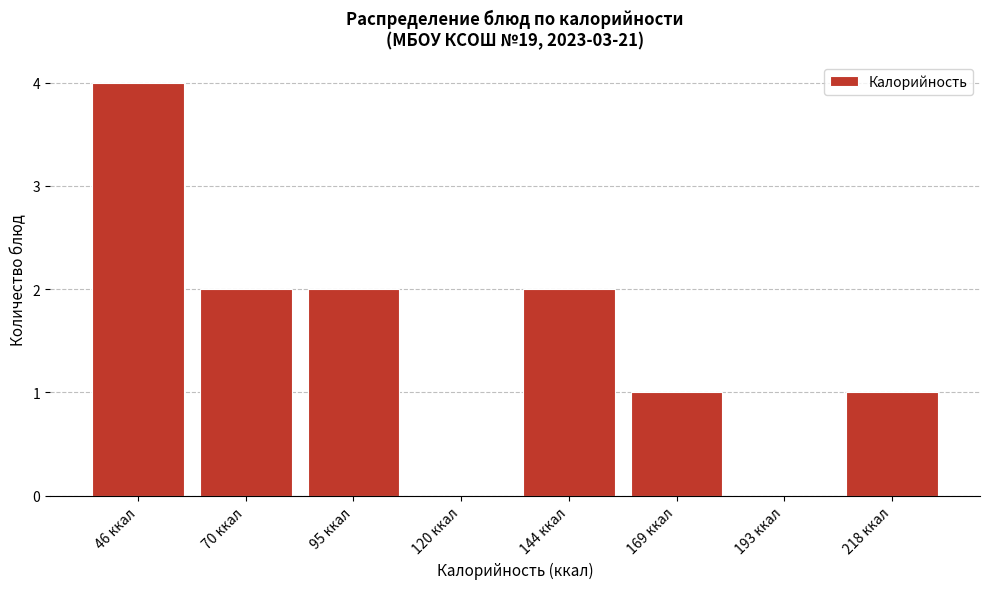

Reading left to right, extract all data points from this chart.

46 ккал=4	70 ккал=2	95 ккал=2	120 ккал=0	144 ккал=2	169 ккал=1	193 ккал=0	218 ккал=1